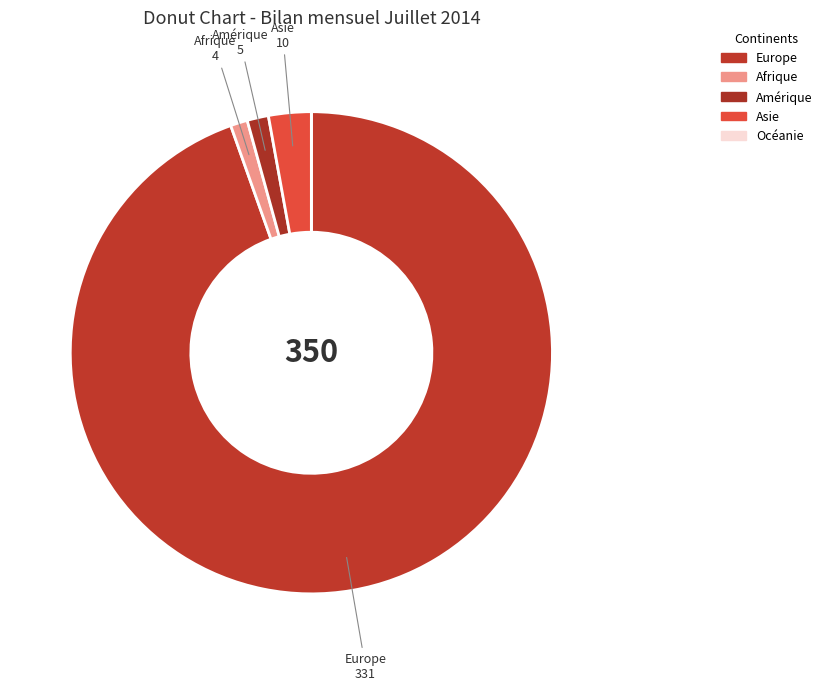

Combined, what portion of the pie is Amérique and Asie?

4.3%